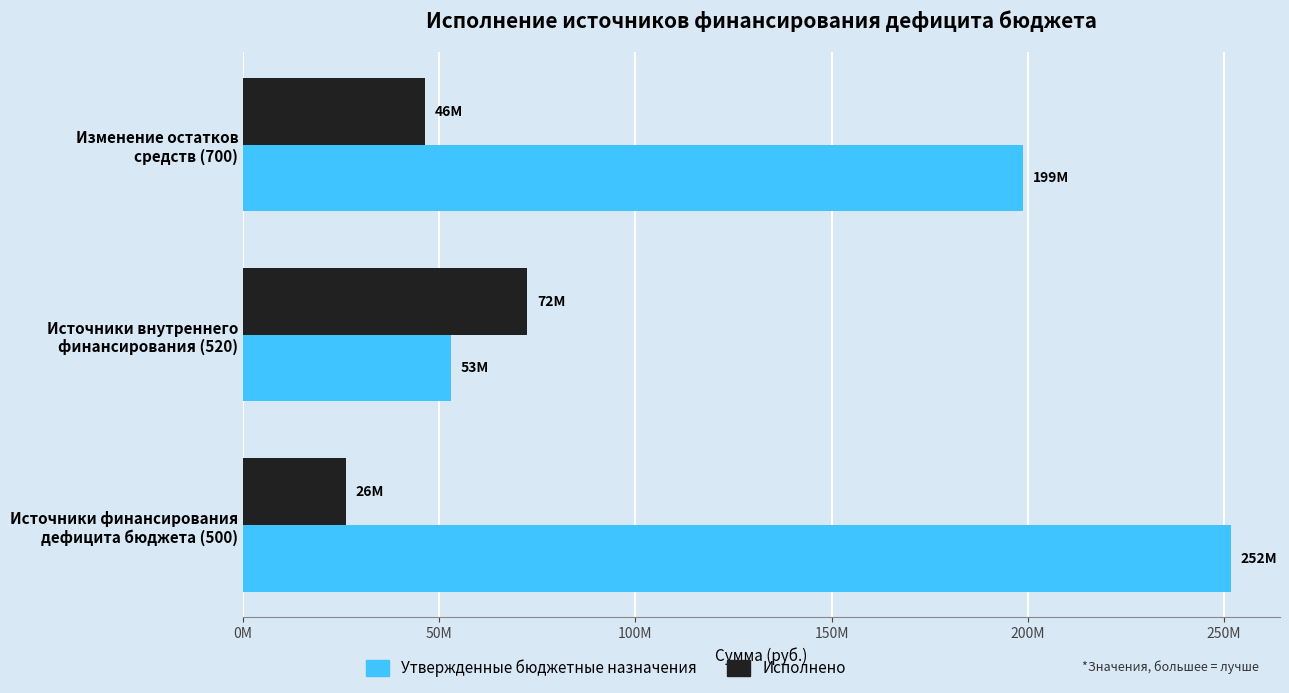

At which category does the chart reach its minimum across all series?

Источники финансирования
дефицита бюджета (500)